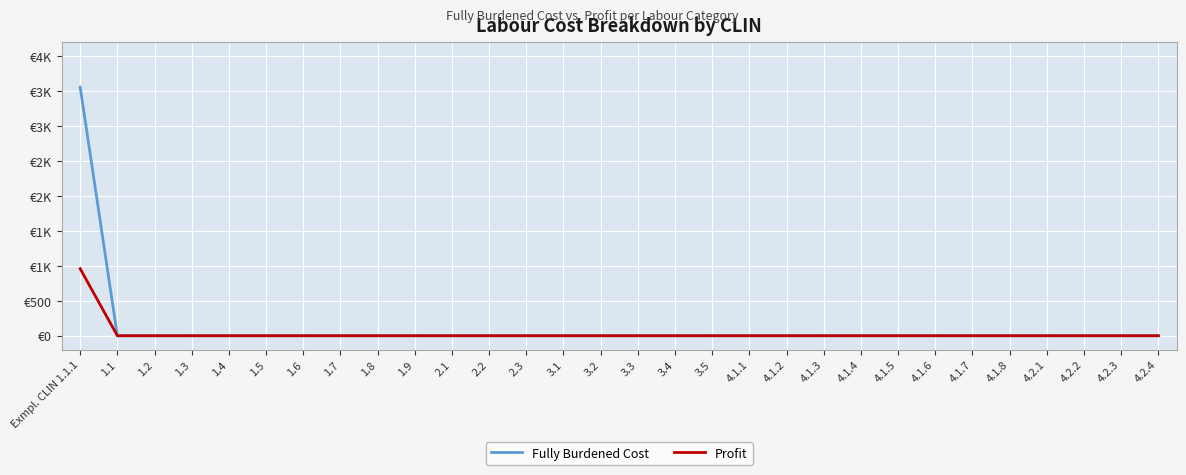

What are all the series names shown in the legend?

Fully Burdened Cost, Profit